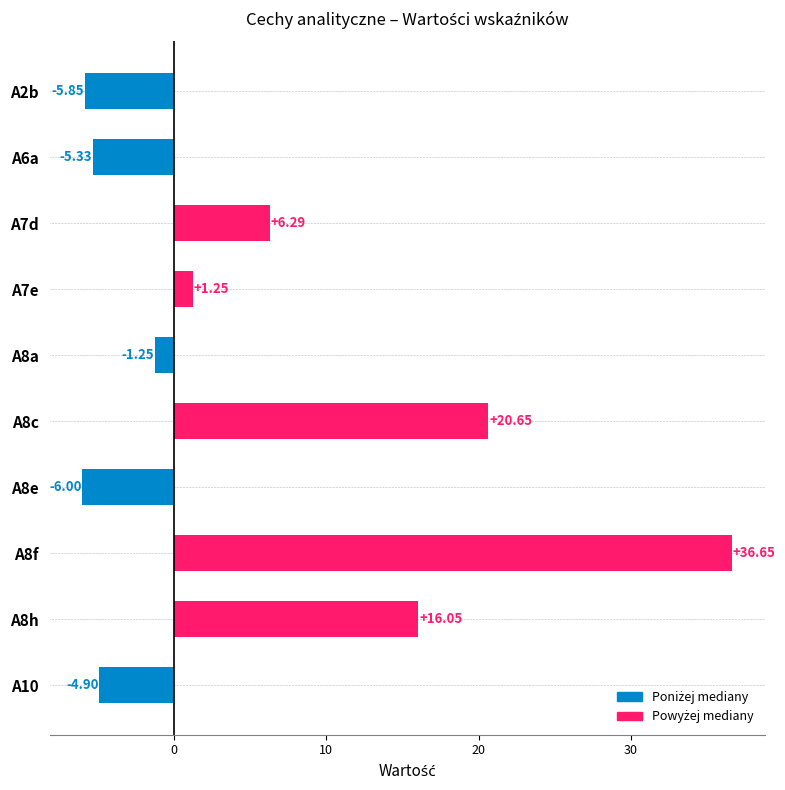

Are the bars horizontal?

Yes